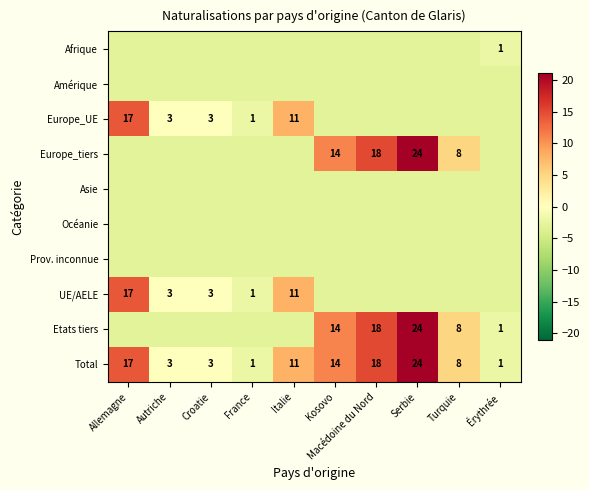

Between Autriche and Érythrée, which is larger?

Érythrée